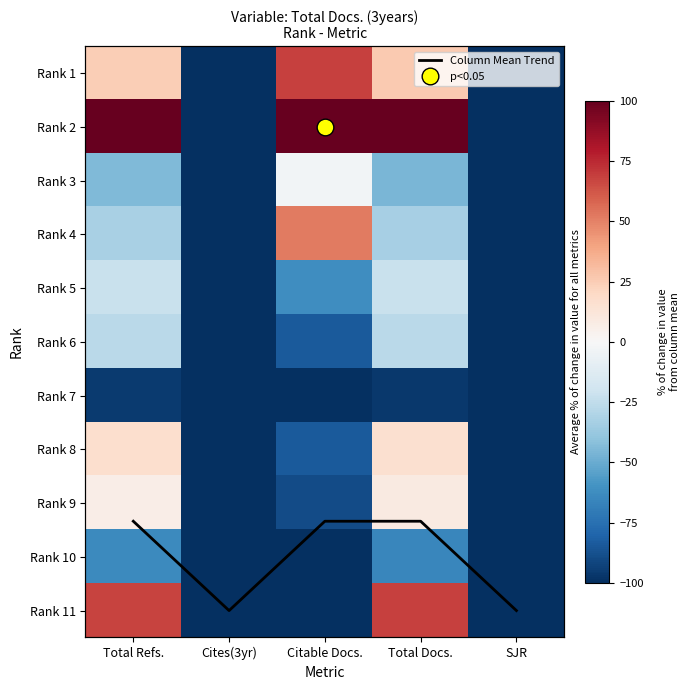

What is the total value across all series at Citable Docs.?

8.3